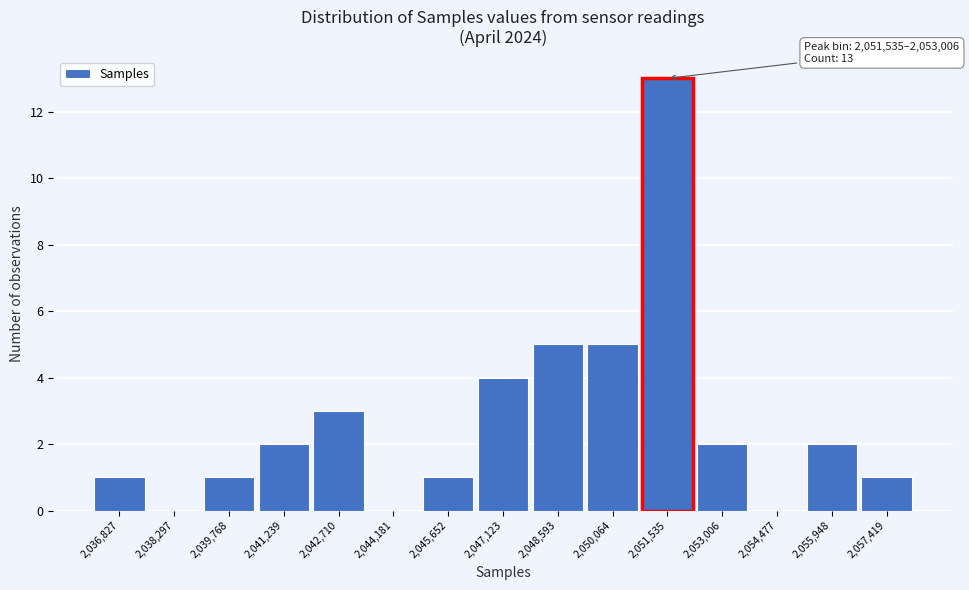

Reading left to right, transcribe all the data shown in this chart.

2,036,827=1	2,038,297=0	2,039,768=1	2,041,239=2	2,042,710=3	2,044,181=0	2,045,652=1	2,047,123=4	2,048,593=5	2,050,064=5	2,051,535=13	2,053,006=2	2,054,477=0	2,055,948=2	2,057,419=1